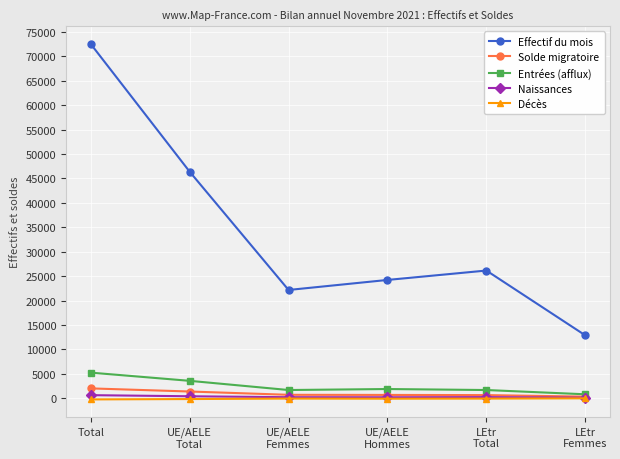

Which series has the widest spread of values?

Effectif du mois